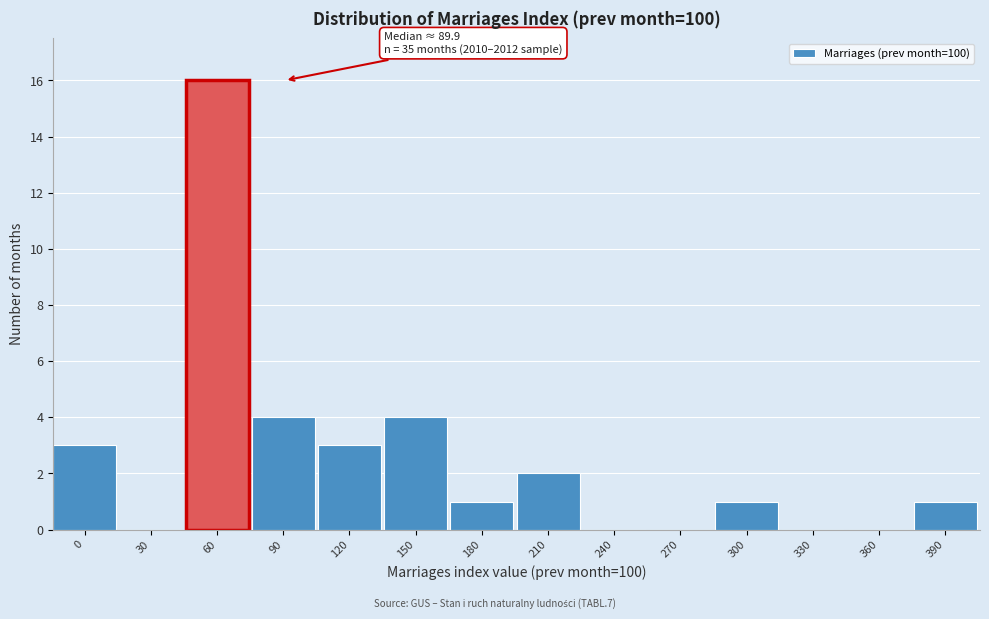

Reading right to left, extract all data points from this chart.

390=1	360=0	330=0	300=1	270=0	240=0	210=2	180=1	150=4	120=3	90=4	60=16	30=0	0=3